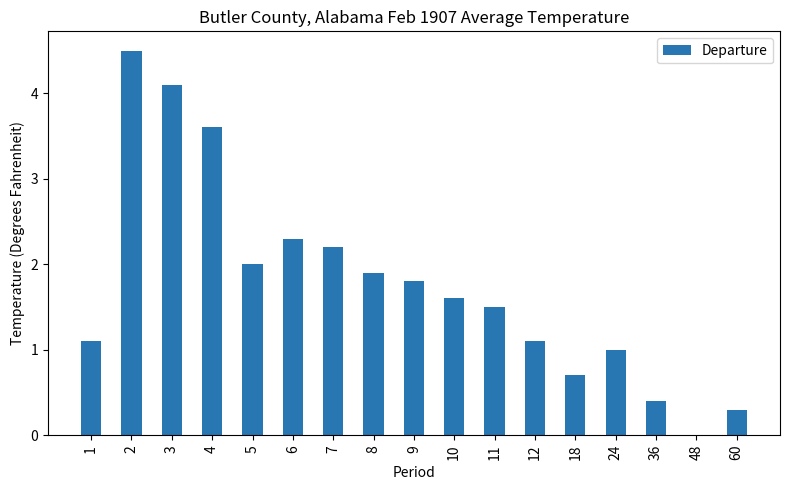

Are the bars horizontal?

No